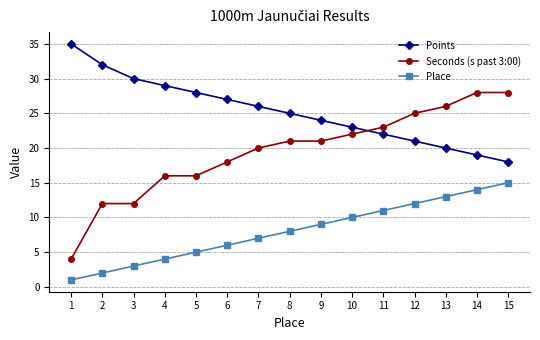

Count the number of data series in this chart.

3